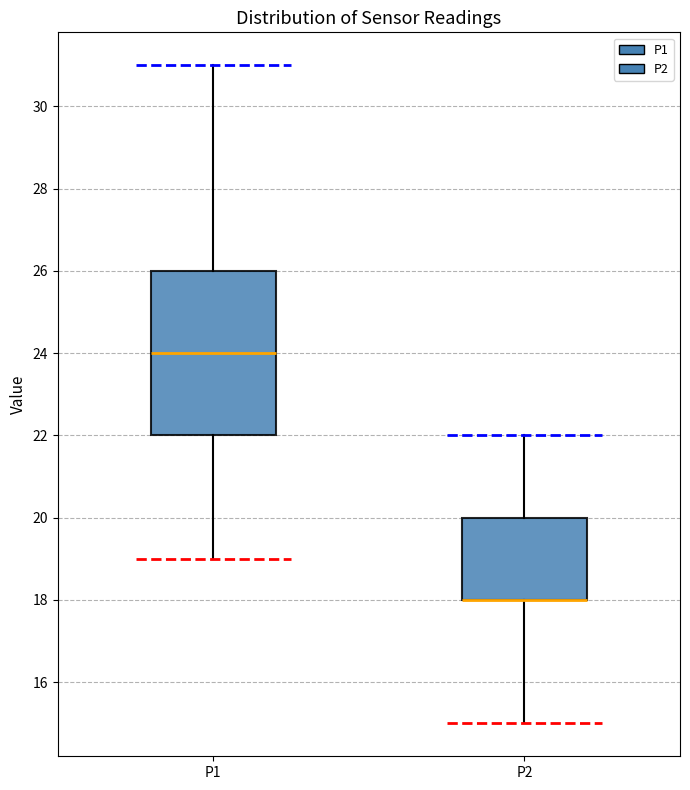

Where is the lower edge of the box for P2 on the y-axis? The values are not printed on the chart, so give them approximately, as read against the axis.

18